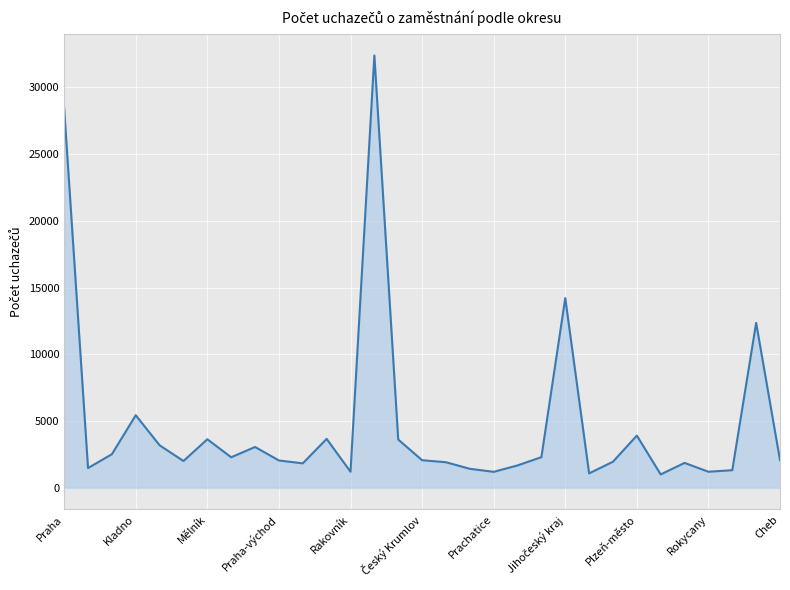

What is the difference between the maximum and minimum values?

31386